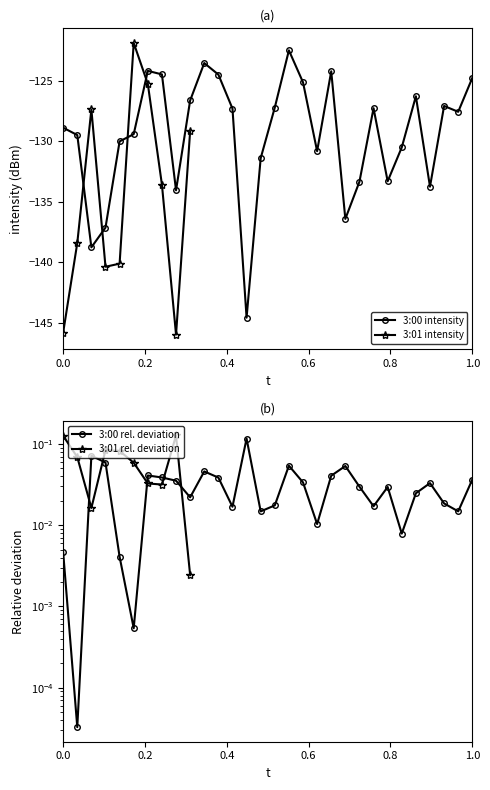

What is the minimum value for 3:00 intensity?

-144.6